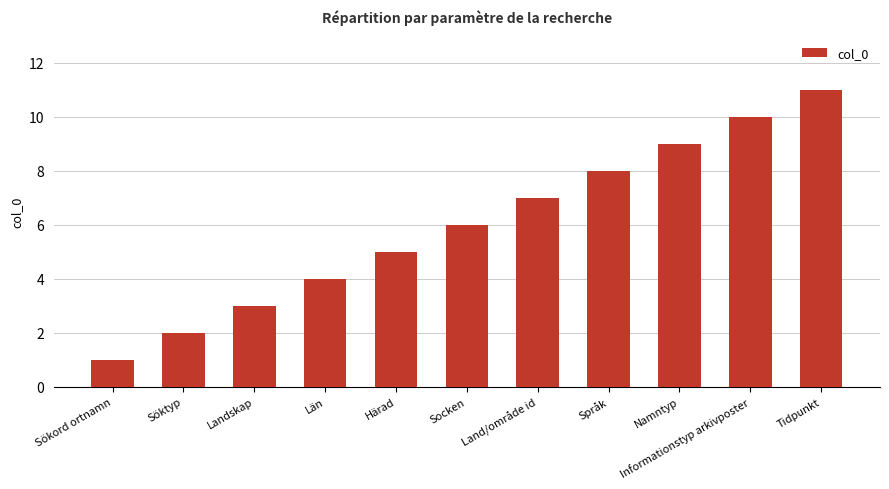

What is the value of the 7th bar from the left?

7